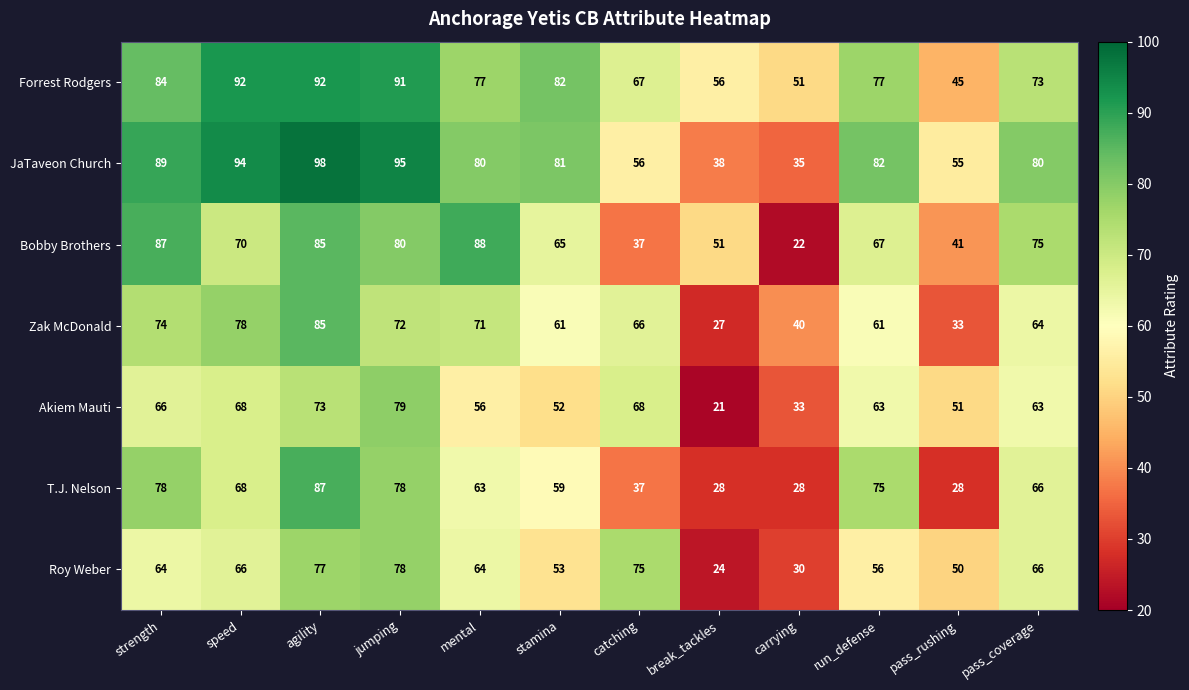

List the series in order of their peak value, highest first.

JaTaveon Church, Forrest Rodgers, Bobby Brothers, T.J. Nelson, Zak McDonald, Akiem Mauti, Roy Weber